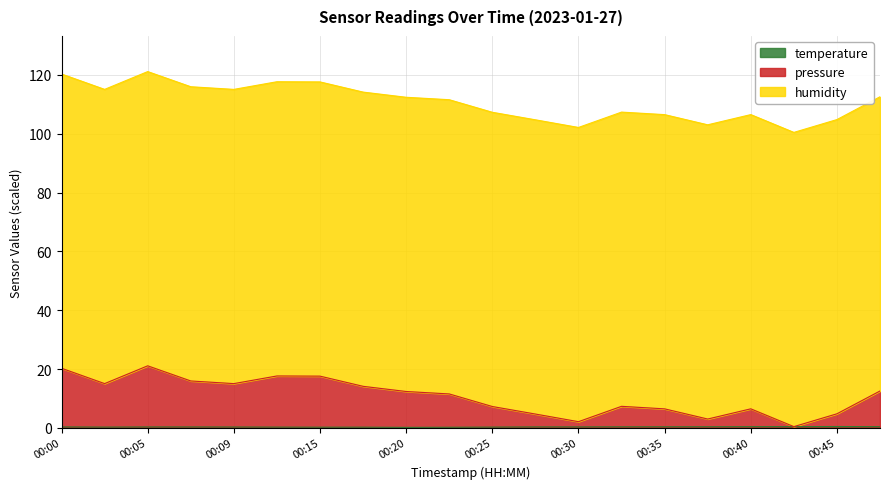

How many lines are shown in the chart?

3